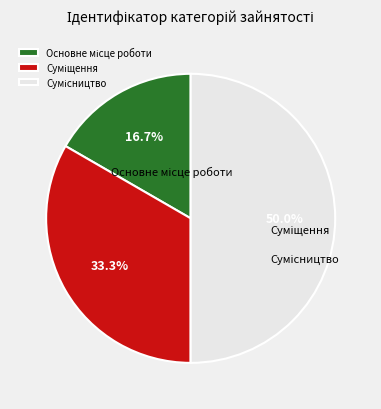

The Суміщення slice represents 23% of the pie. True or false?

False